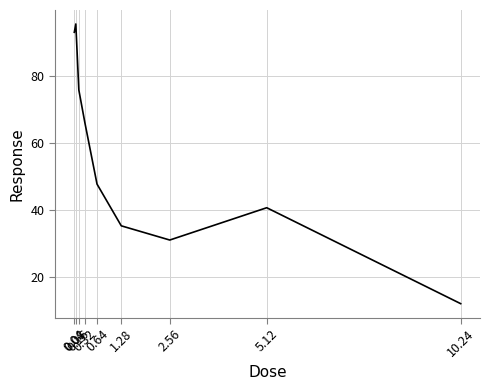

Where does the data first go above 47?

0.04